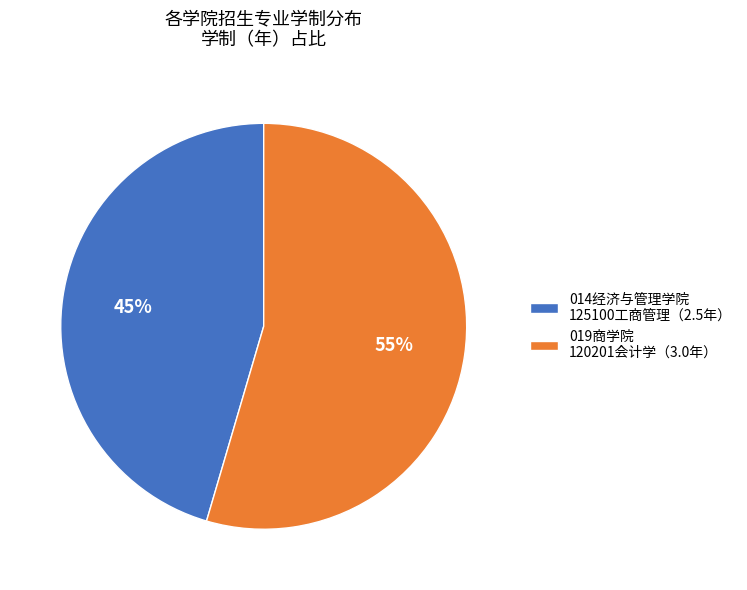

Is there a majority slice in this chart?

Yes